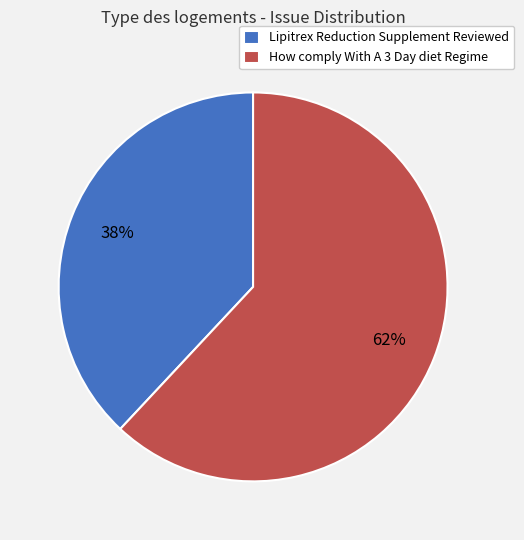

To the nearest percent, what is the combined percentage of How comply With A 3 Day diet Regime and Lipitrex Reduction Supplement Reviewed?

100%